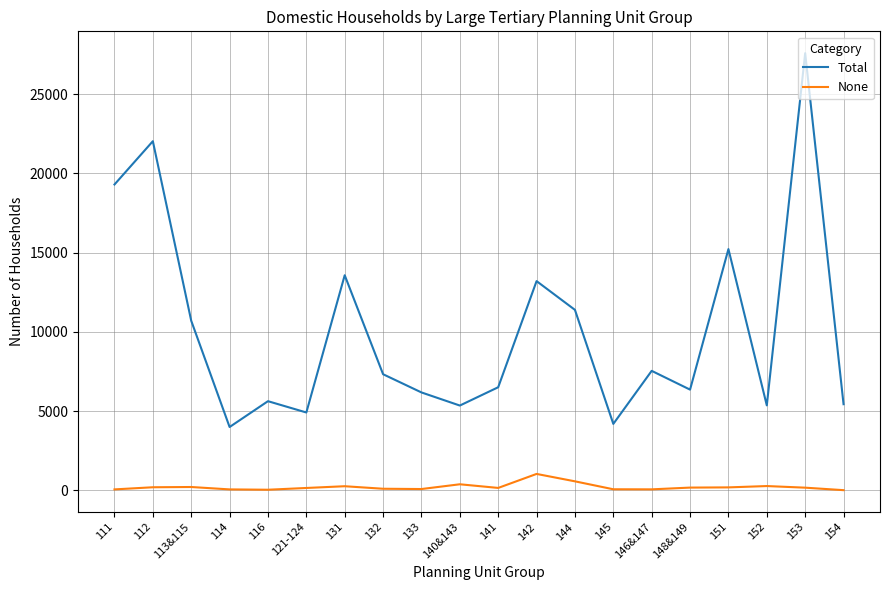

Where does the None series first go above 165?

112